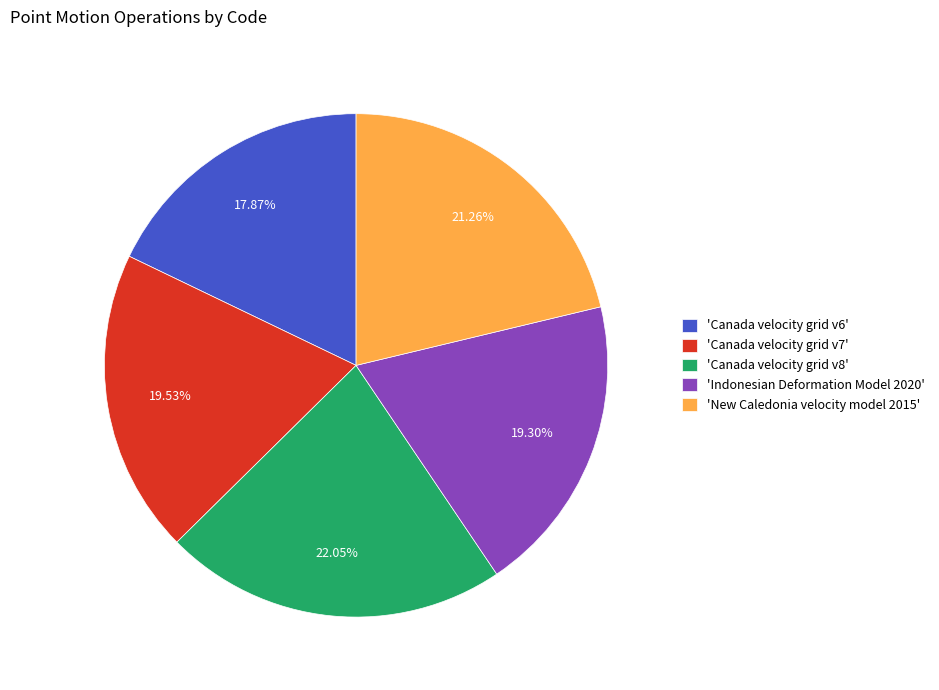

Approximately how many times larger is the value at 'Canada velocity grid v8' compared to 'Canada velocity grid v7'?

1.1